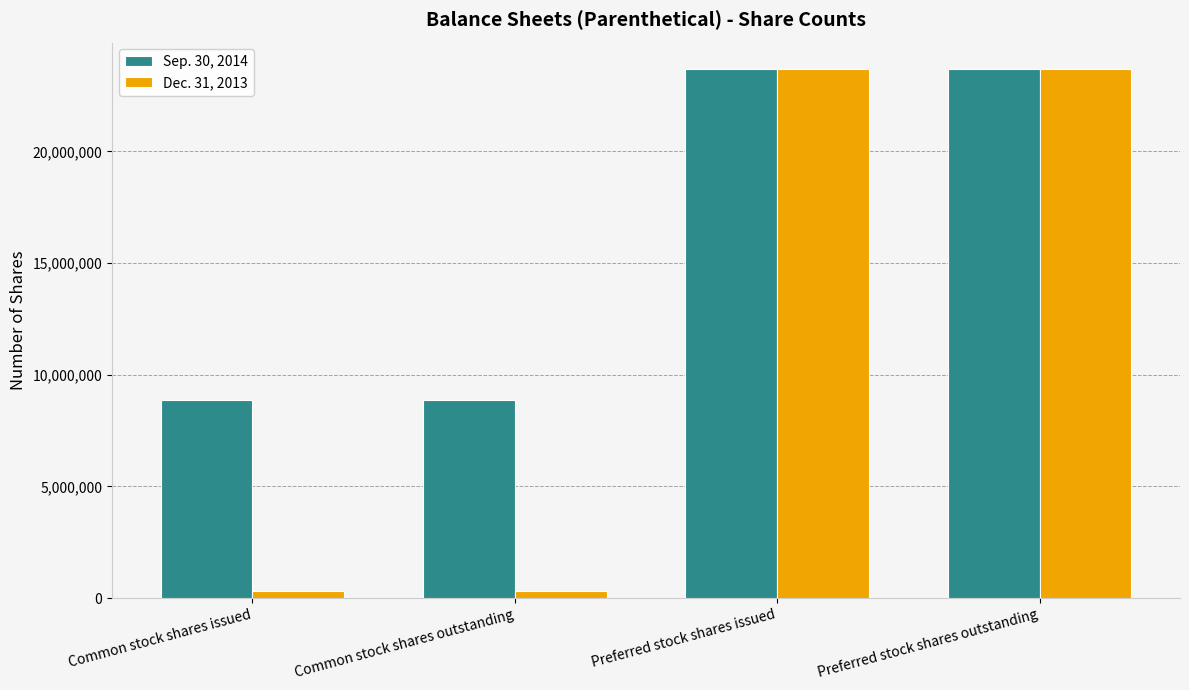

Which series changed the most between Common stock shares outstanding and Preferred stock shares outstanding?

Dec. 31, 2013